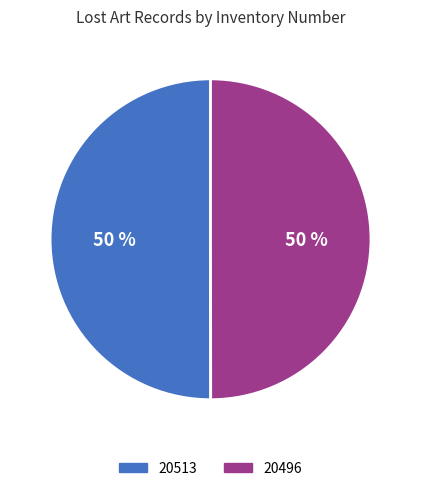

How many slices are in this pie chart?

2